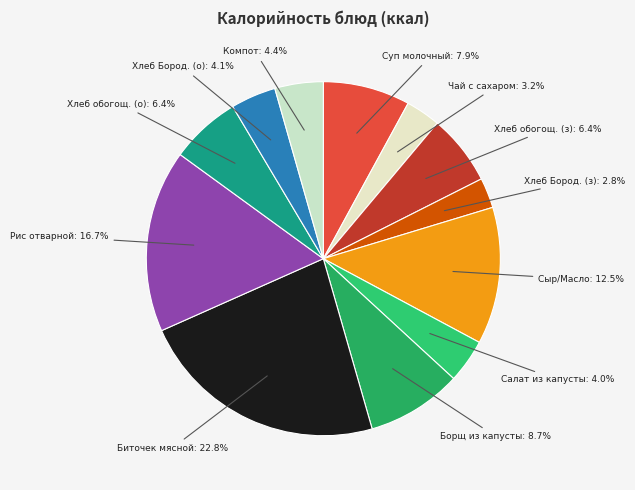

Count the number of slices in the pie.

12